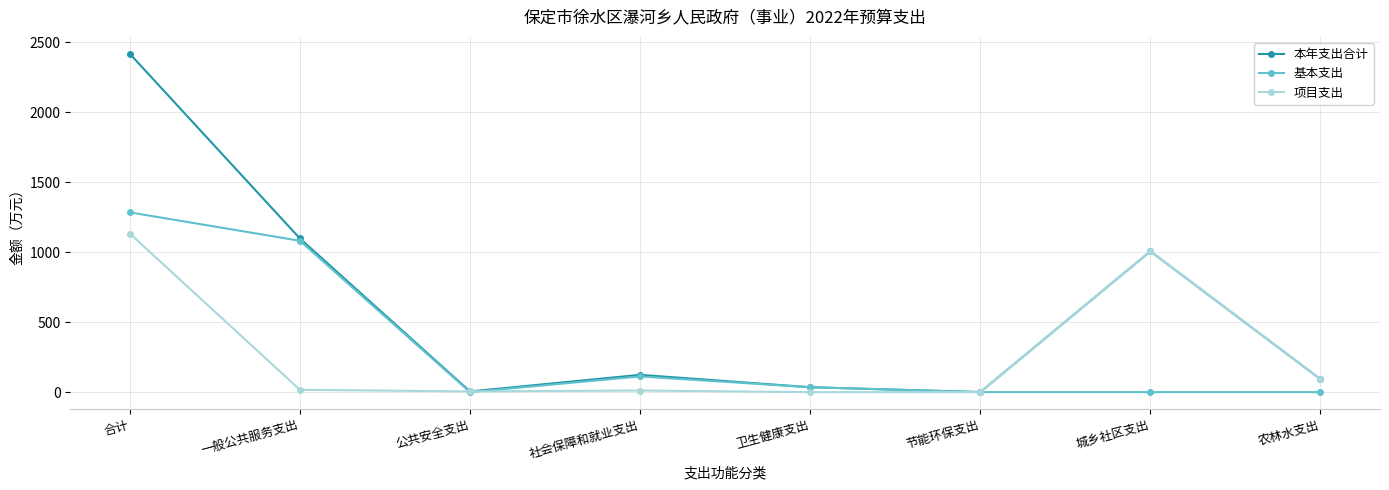

How many values in the 基本支出 series are below 35?

4